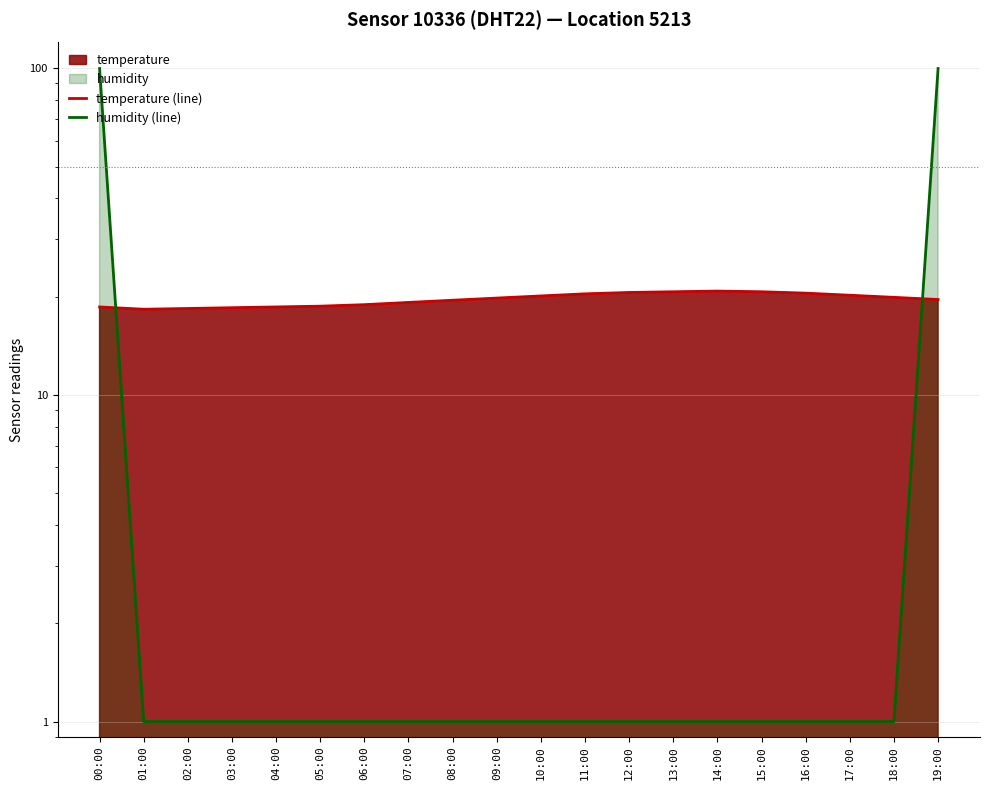

Which series has the widest spread of values?

humidity (line)